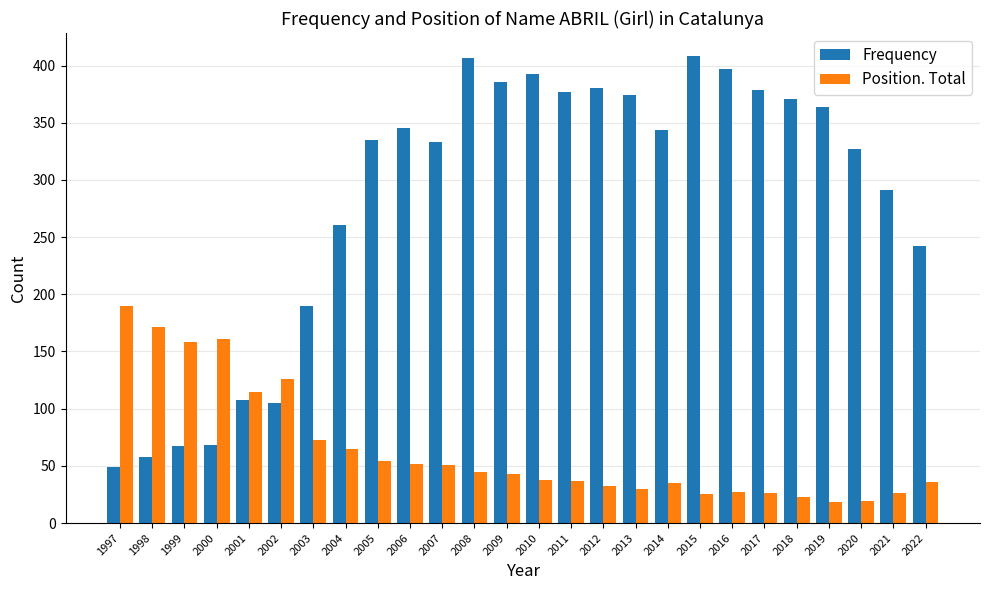

Is it true that Frequency equals 407 at 2008?

True